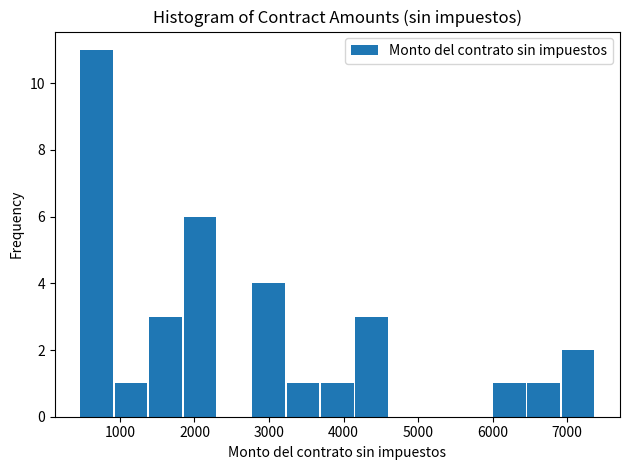

Reading left to right, transcribe this chart: for each bar, give the range it covers on the x-axis and its height. Neither the bar edges nor the heights are printed on the chart, so give them approximately, as read against the axes.

500 to 900: 11
900 to 1400: 1
1400 to 1800: 3
1800 to 2300: 6
2300 to 2800: 0
2800 to 3200: 4
3200 to 3700: 1
3700 to 4100: 1
4100 to 4600: 3
4600 to 5100: 0
5100 to 5500: 0
5500 to 6000: 0
6000 to 6500: 1
6500 to 6900: 1
6900 to 7400: 2